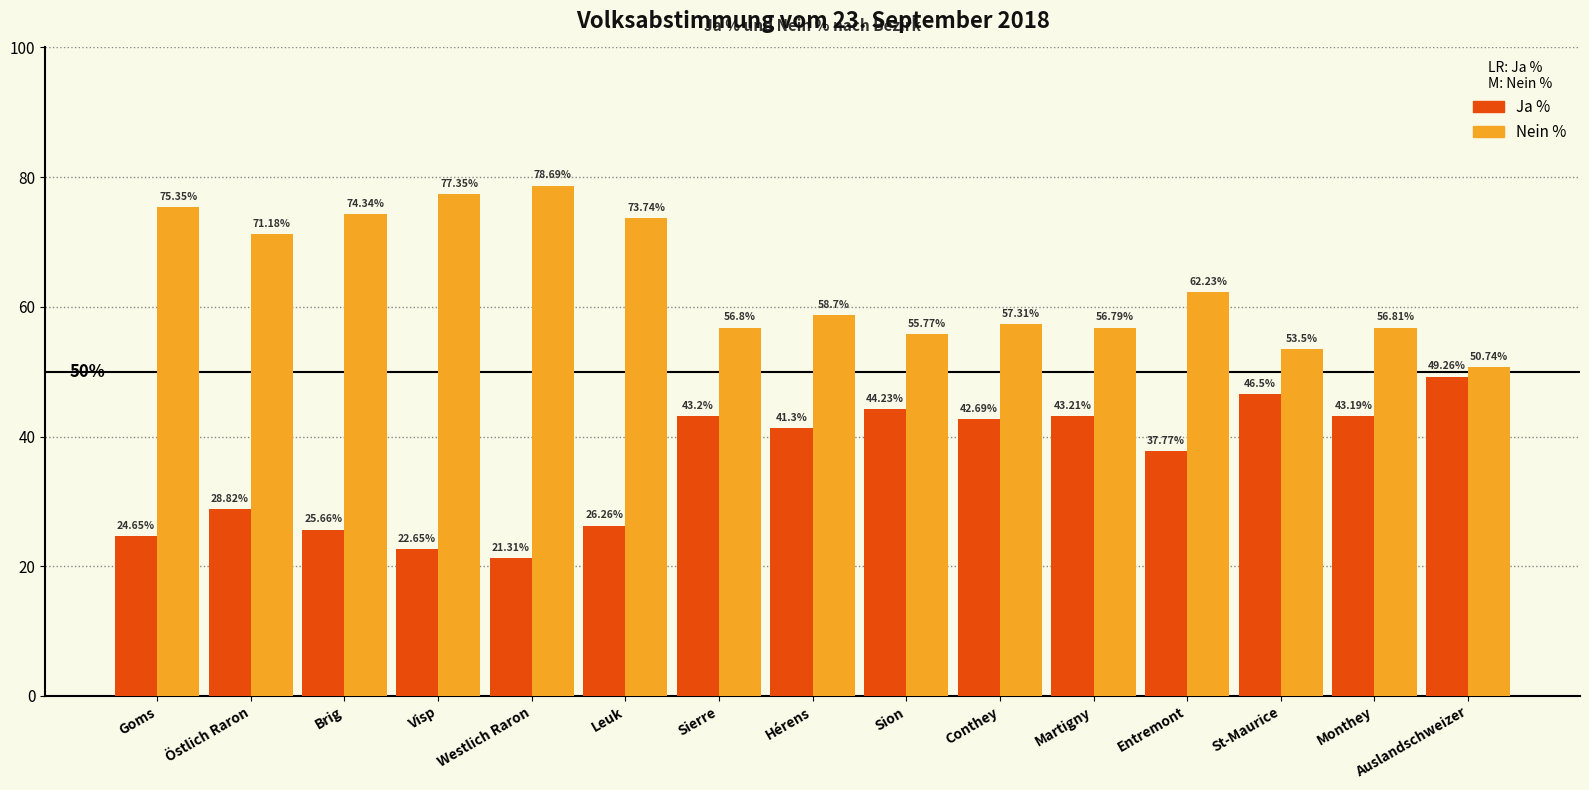

What is the average value of the Ja % series?

36.0